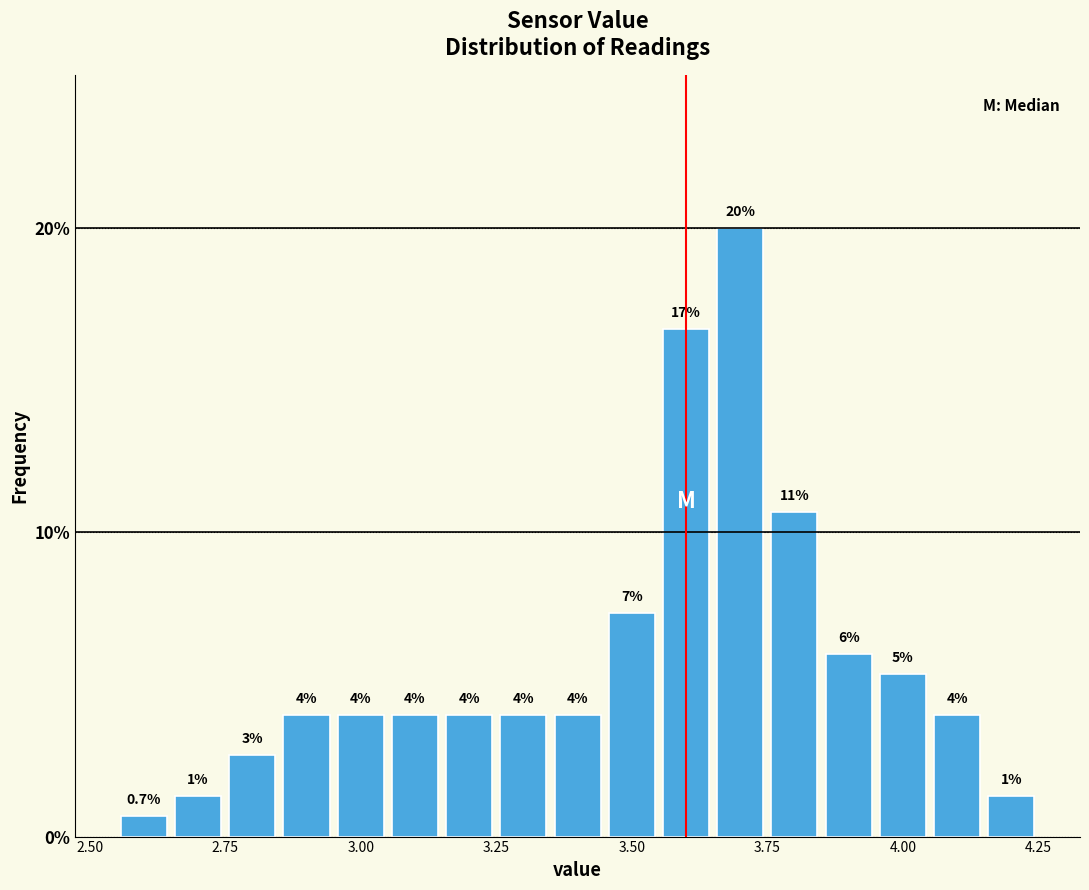

Around what value on the x-axis is the tallest bar? Give the approximate position of its centre, as read against the axis.

3.70